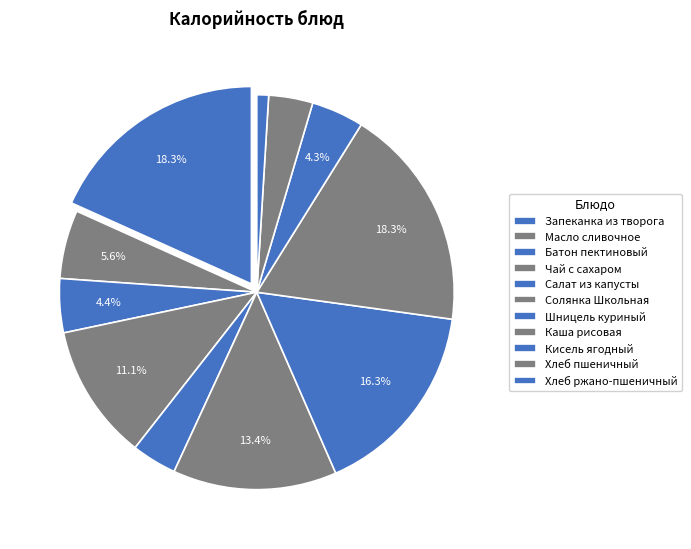

To the nearest percent, what is the average slice percentage?

9%